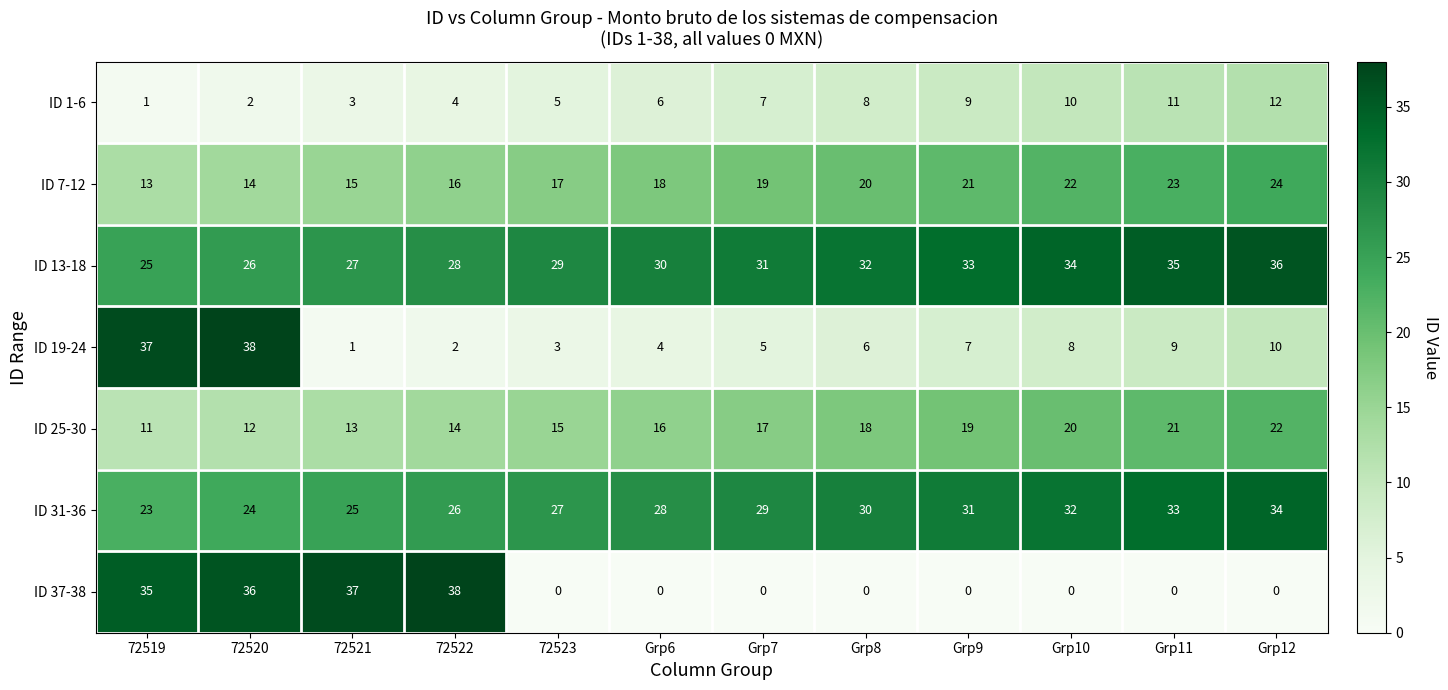

At which category is the sum across all series the highest?

72520